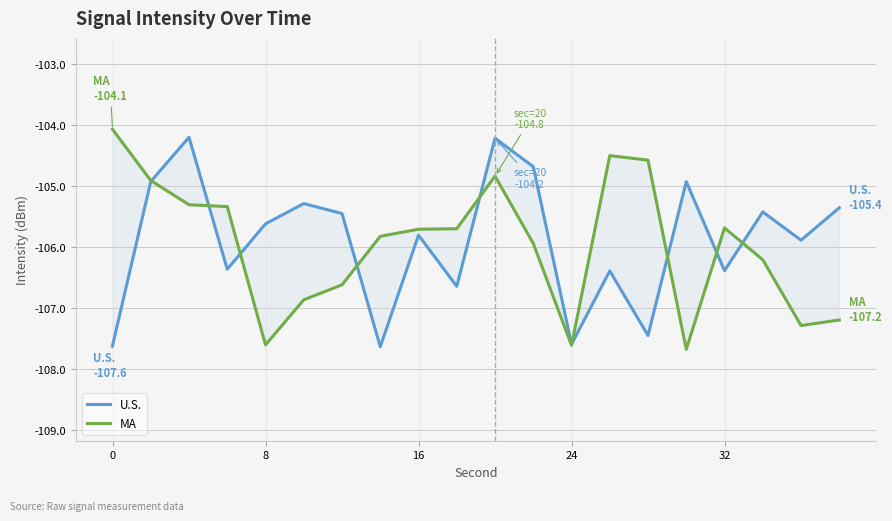

Reading left to right, list all the values displayed in this chart.

U.S.: -107.6	-104.9	-104.2	-106.4	-105.6	-105.3	-105.4	-107.6	-105.8	-106.6	-104.2	-104.7	-107.6	-106.4	-107.4	-104.9	-106.4	-105.4	-105.9	-105.4
MA: -104.1	-104.9	-105.3	-105.3	-107.6	-106.9	-106.6	-105.8	-105.7	-105.7	-104.8	-105.9	-107.6	-104.5	-104.6	-107.7	-105.7	-106.2	-107.3	-107.2